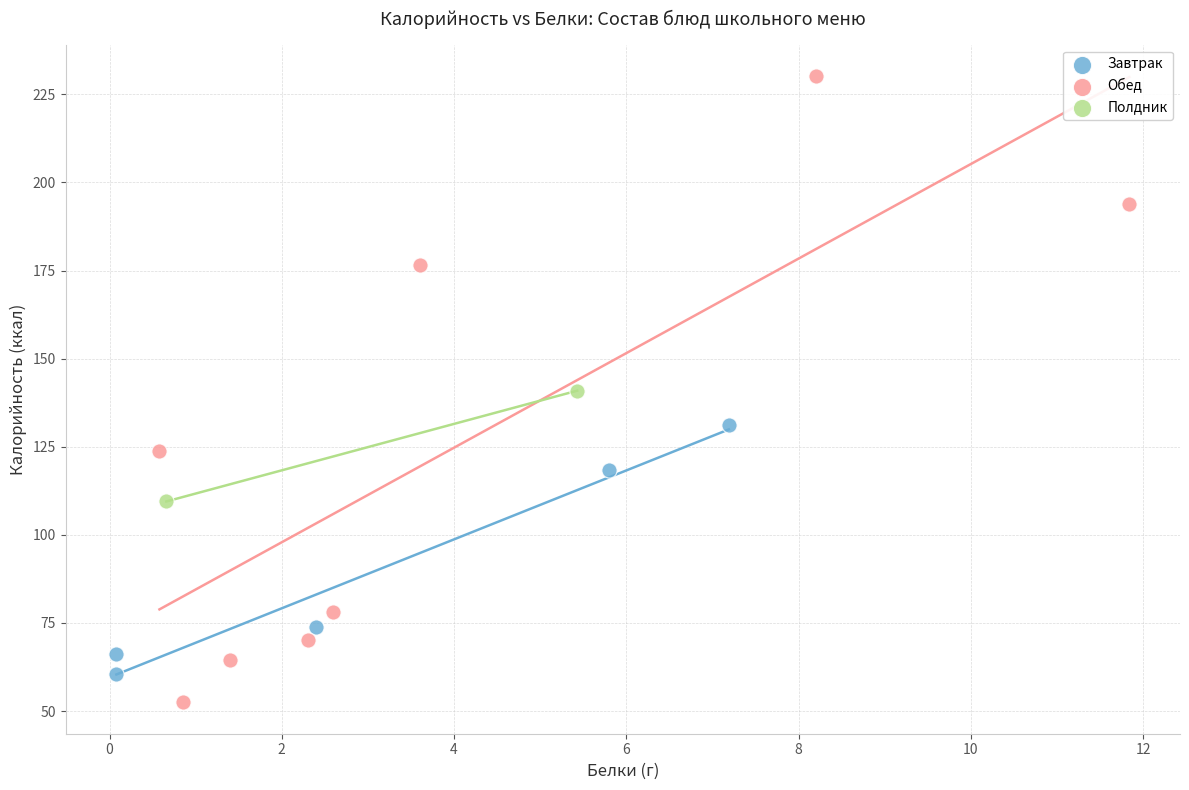

What are all the series names shown in the legend?

Завтрак, Обед, Полдник